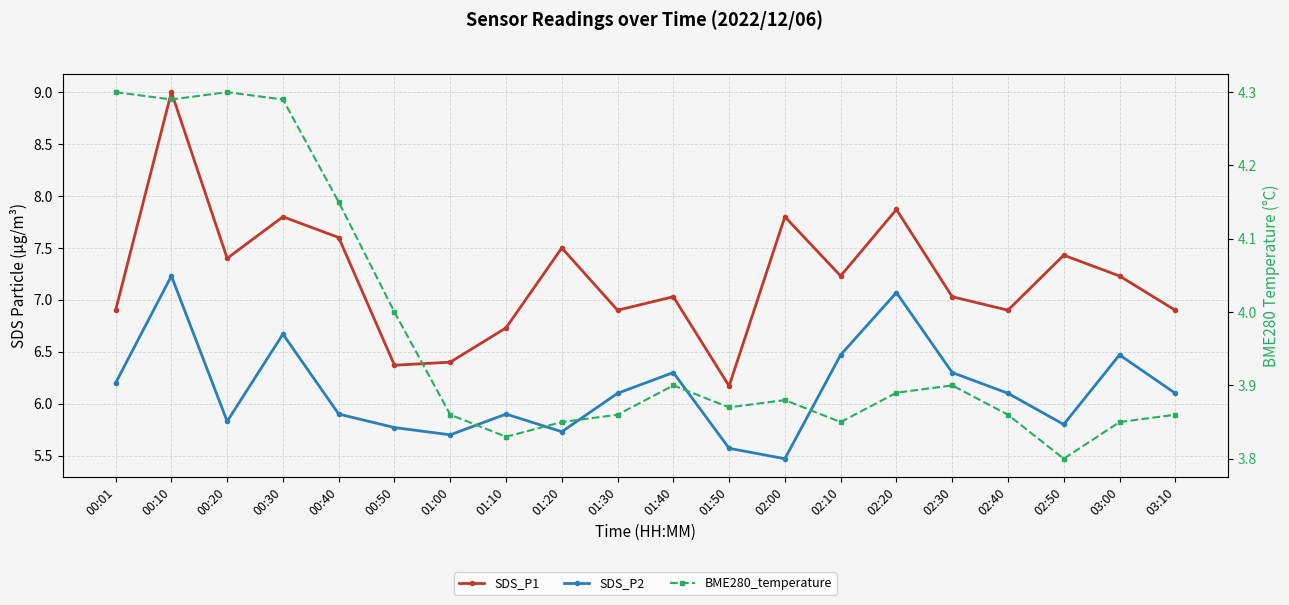

At which label is SDS_P1 closest to 7?

01:40